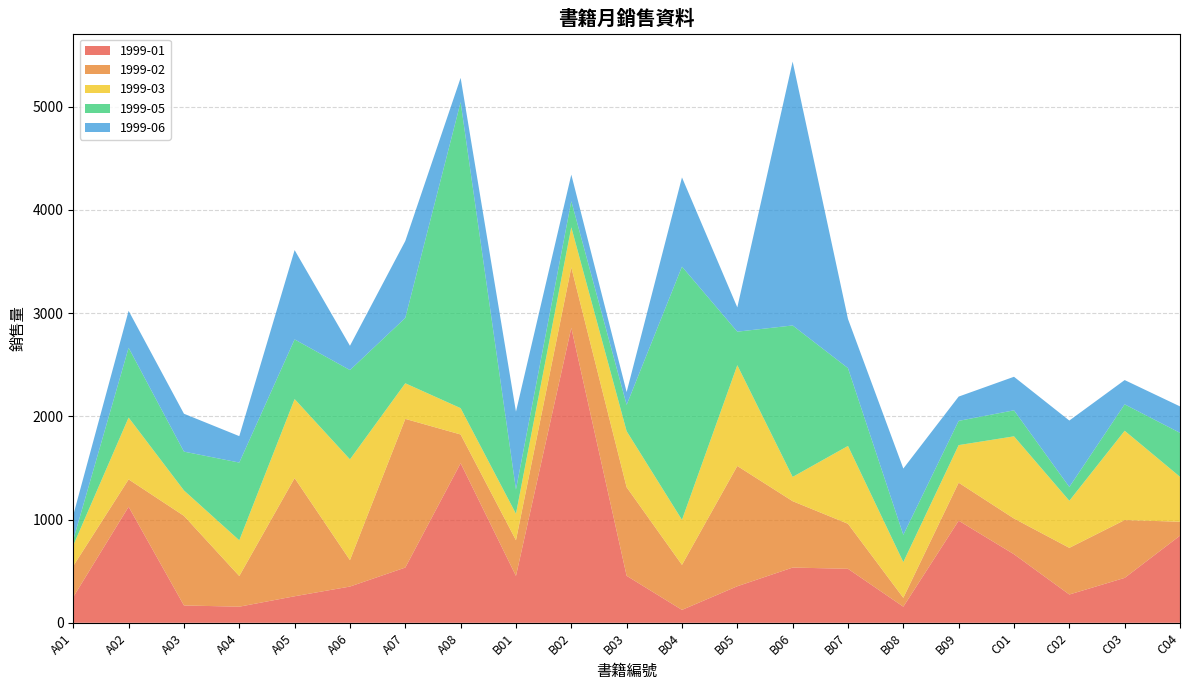

Reading left to right, transcribe all the data shown in this chart.

1999-01: A01=250	A02=1124	A03=168	A04=156	A05=257	A06=351	A07=535	A08=1546	B01=454	B02=2857	B03=455	B04=125	B05=354	B06=535	B07=523	B08=156	B09=989	C01=664	C02=274	C03=435	C04=844
1999-02: A01=300	A02=265	A03=868	A04=297	A05=1145	A06=256	A07=1440	A08=278	B01=346	B02=586	B03=858	B04=436	B05=1165	B06=643	B07=436	B08=86	B09=368	C01=346	C02=452	C03=560	C04=135
1999-03: A01=200	A02=599	A03=246	A04=346	A05=765	A06=976	A07=345	A08=255	B01=256	B02=388	B03=543	B04=436	B05=976	B06=235	B07=754	B08=346	B09=364	C01=796	C02=456	C03=865	C04=435
1999-05: A01=55	A02=676	A03=376	A04=753	A05=578	A06=865	A07=633	A08=2964	B01=235	B02=253	B03=255	B04=2453	B05=325	B06=1467	B07=754	B08=264	B09=235	C01=252	C02=134	C03=256	C04=426
1999-06: A01=238	A02=358	A03=367	A04=256	A05=865	A06=235	A07=745	A08=235	B01=754	B02=257	B03=124	B04=864	B05=235	B06=2556	B07=476	B08=642	B09=235	C01=325	C02=643	C03=235	C04=256